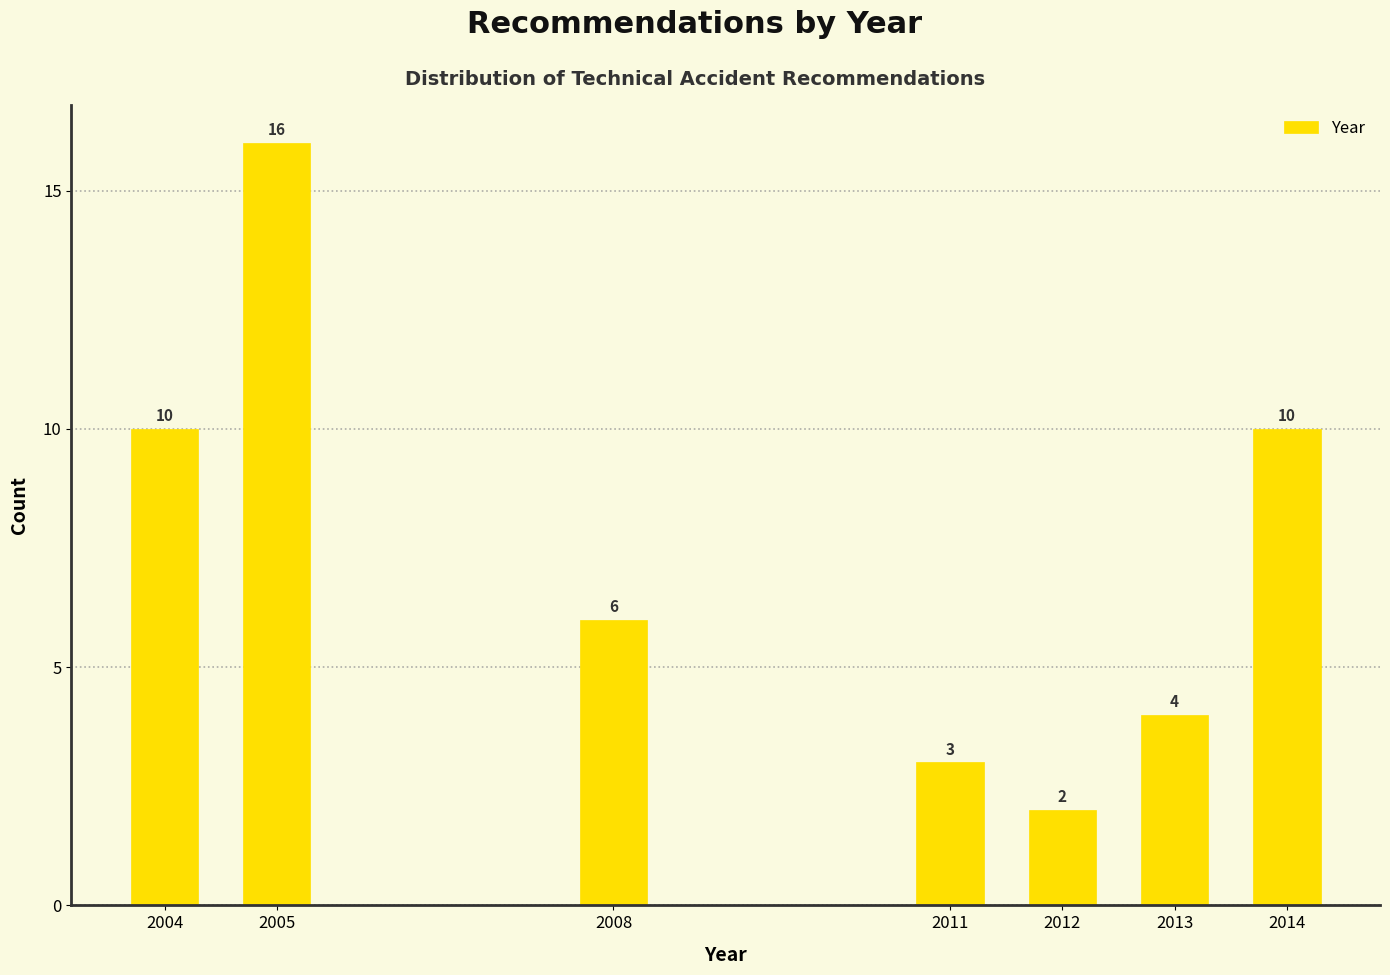

Reading left to right, what are all the values shown in this chart?

10	16	6	3	2	4	10